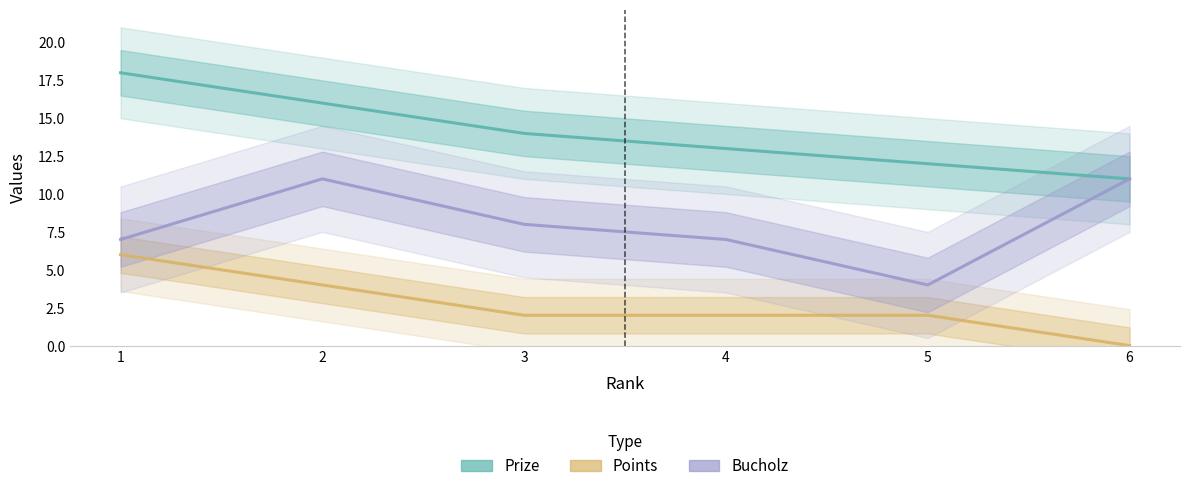

True or false: Bucholz and Prize intersect in this chart.

False